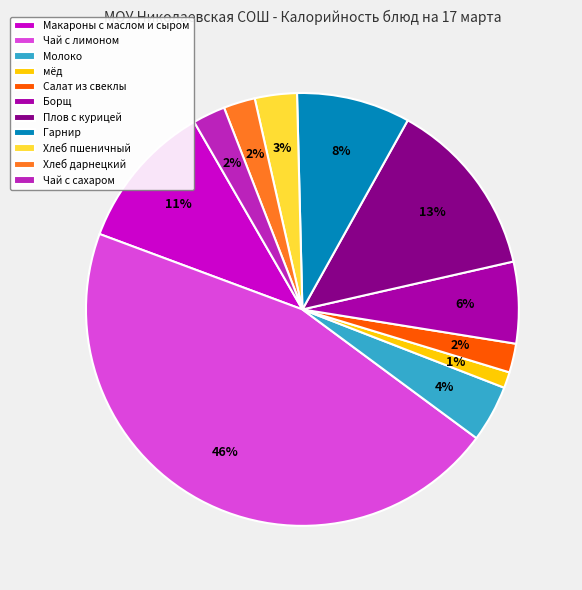

Is the sum of Хлеб дарнецкий and Молоко greater than half?

No